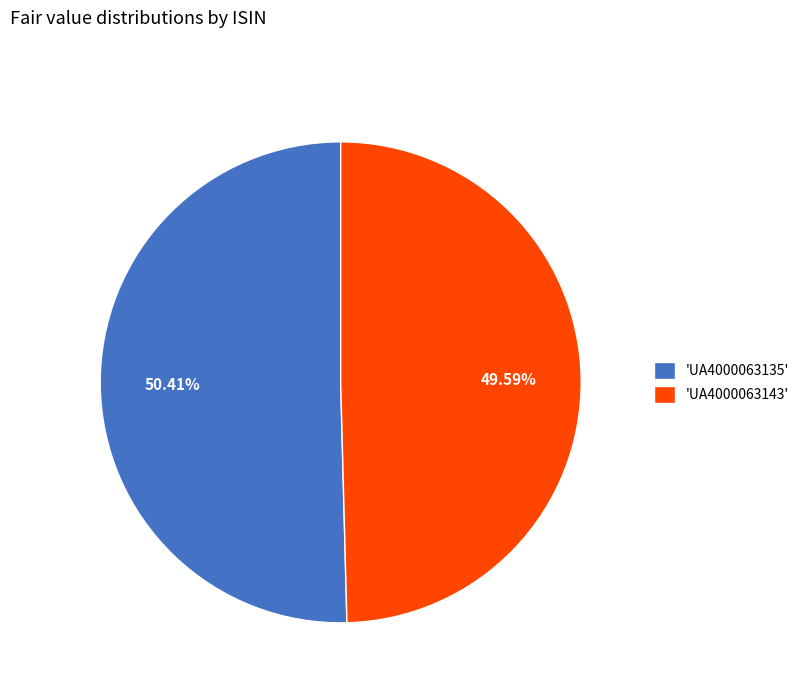

Do 'UA4000063135' and 'UA4000063143' together represent more than half of the pie?

Yes